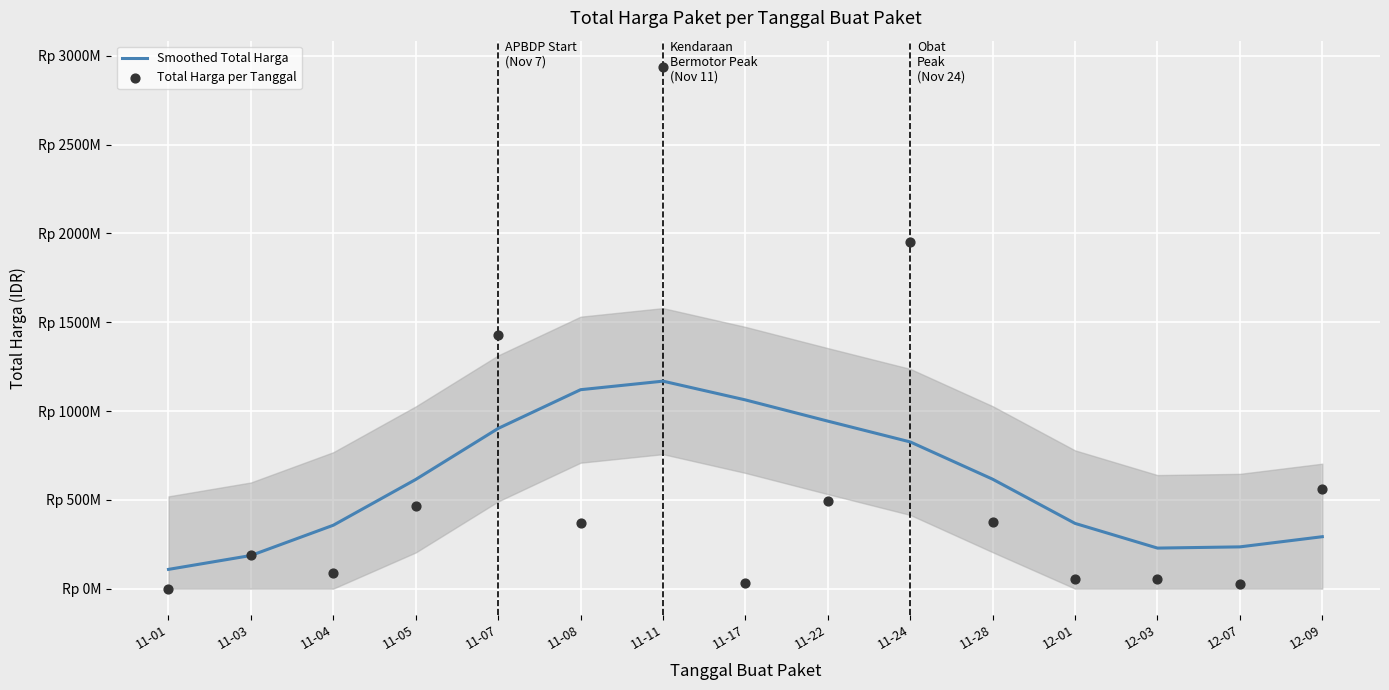

At which category is the sum across all series the highest?

11-11